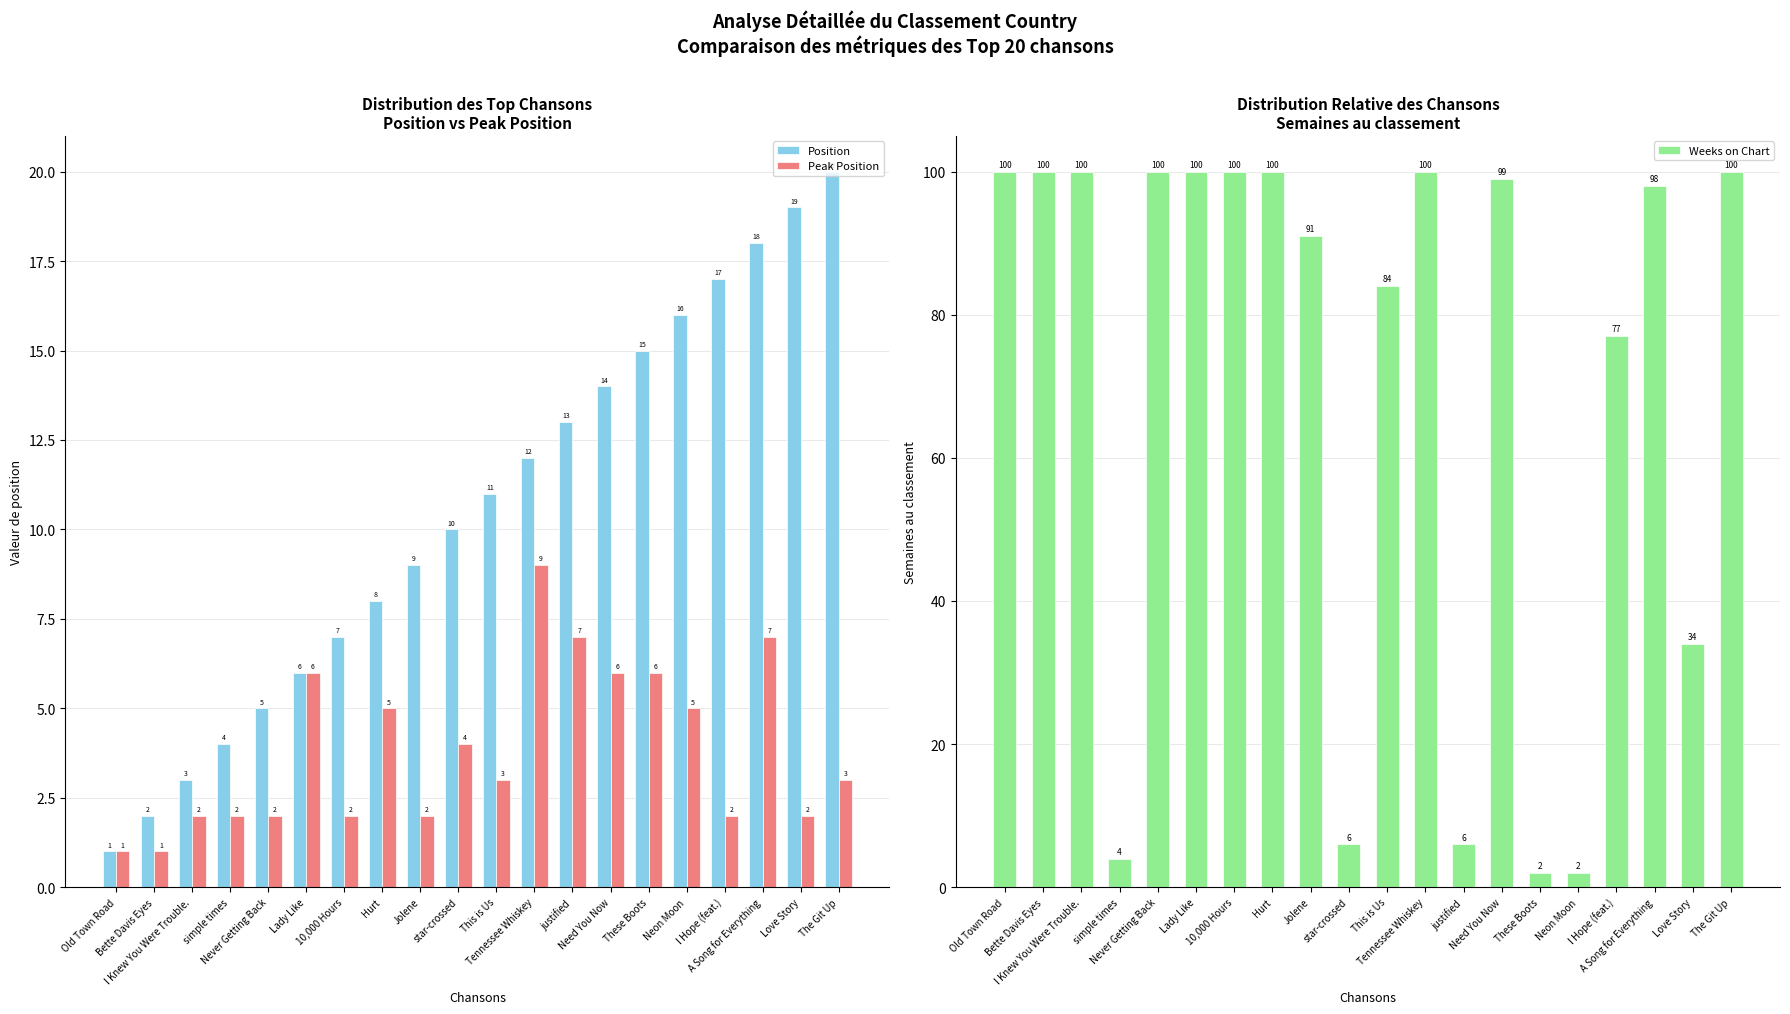

At which label does Weeks on Chart first exceed 99?

Old Town Road